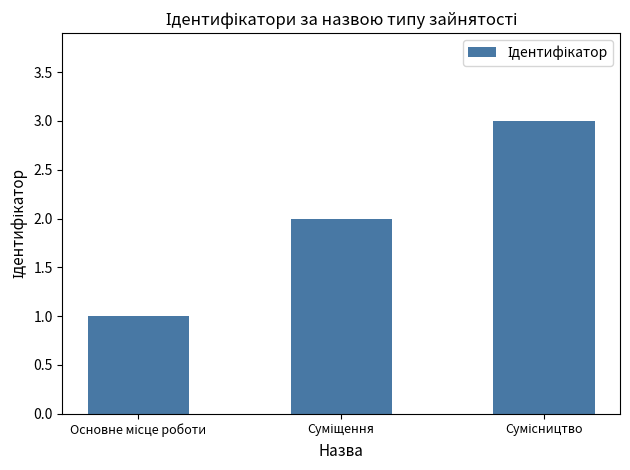

What is the maximum value shown in the chart?

3